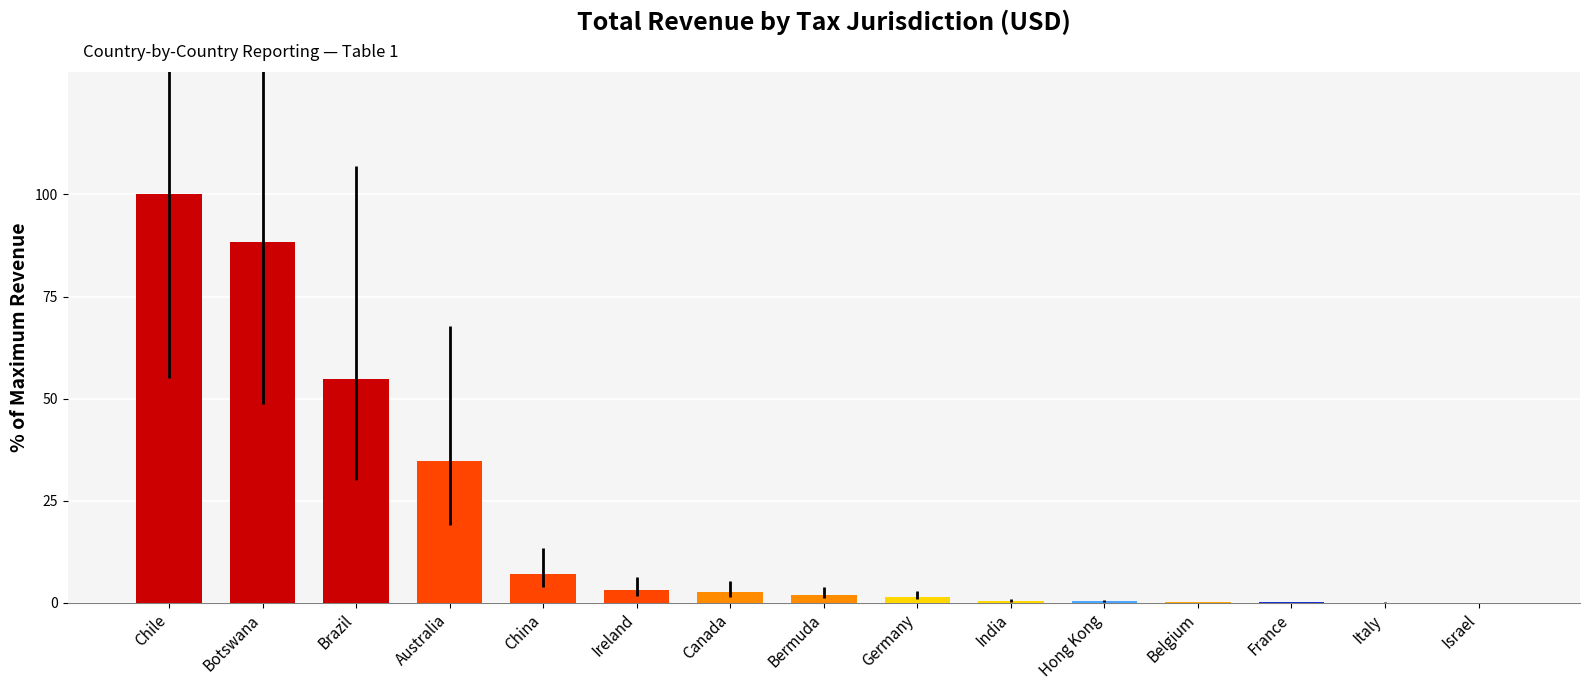

What is the sum of all values?

295.2